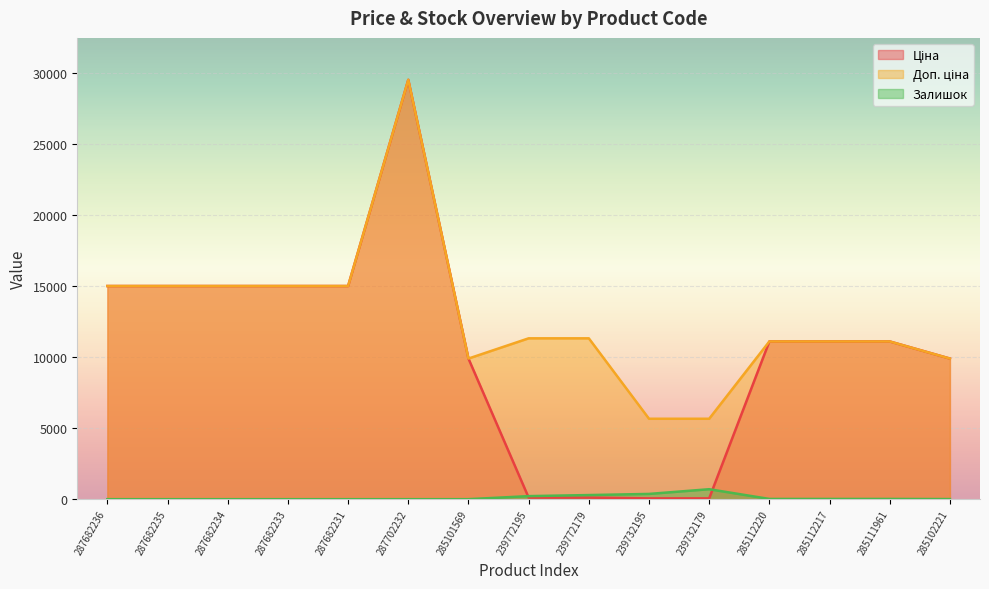

Which series has the widest spread of values?

Ціна